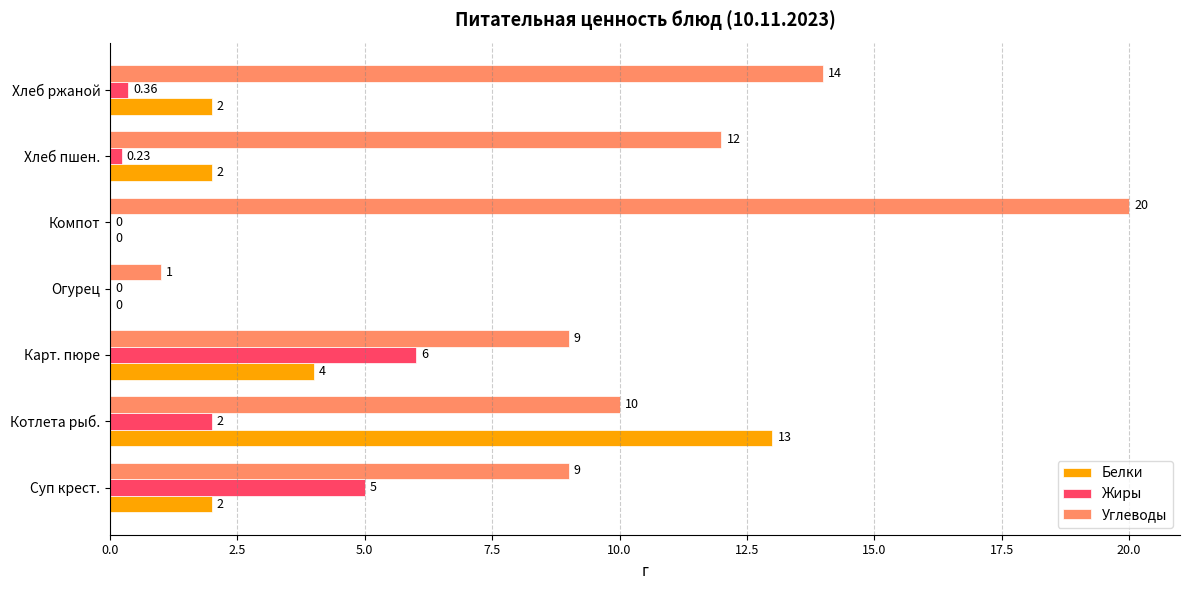

At which label is Белки closest to 6?

Карт. пюре